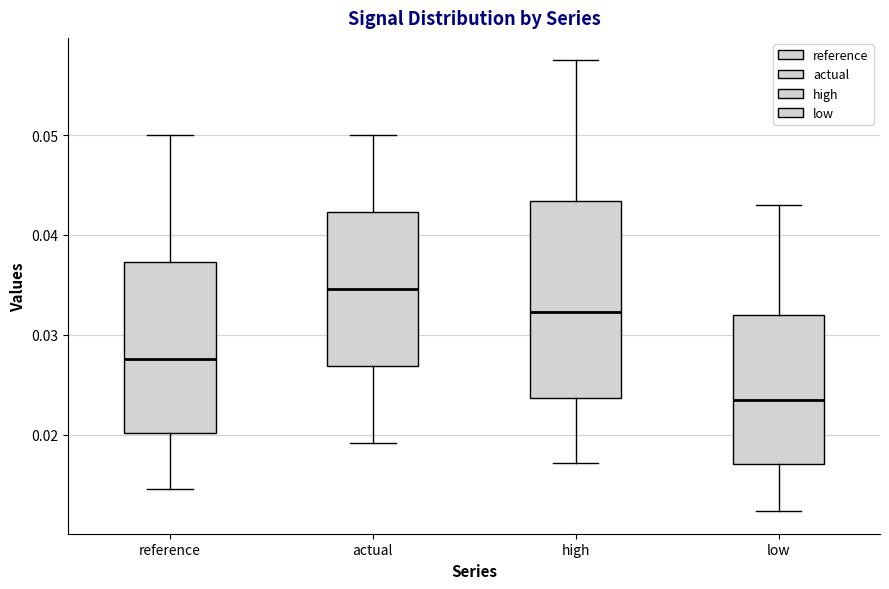

Reading left to right, read every box against the y-axis: the position of its median line, the range the box covers, and the ends of its whiskers. The values are not printed on the chart, so give them approximately, as read against the axis.

reference: median 0.028, box 0.020 to 0.037, whiskers 0.015 to 0.050
actual: median 0.035, box 0.027 to 0.042, whiskers 0.019 to 0.050
high: median 0.032, box 0.024 to 0.043, whiskers 0.017 to 0.057
low: median 0.024, box 0.017 to 0.032, whiskers 0.012 to 0.043